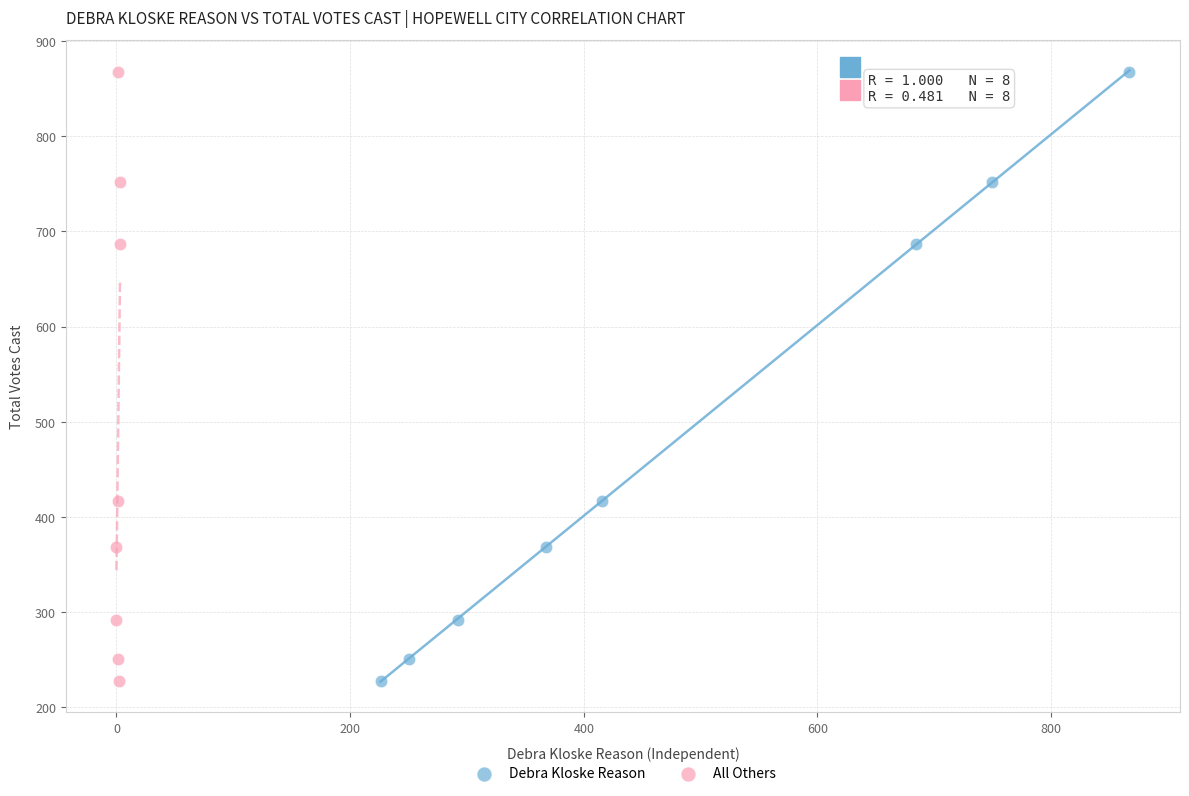

What are all the series names shown in the legend?

Debra Kloske Reason, All Others